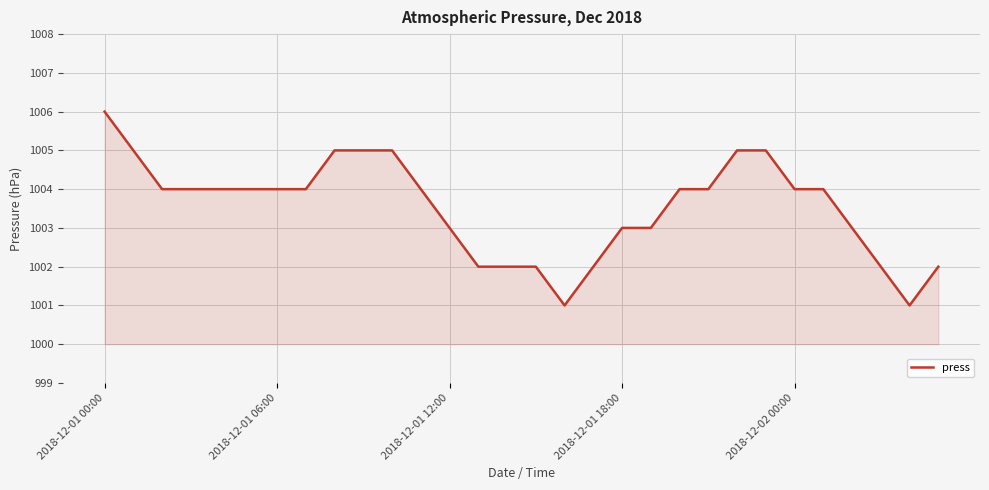

What is the maximum value shown in the chart?

1006